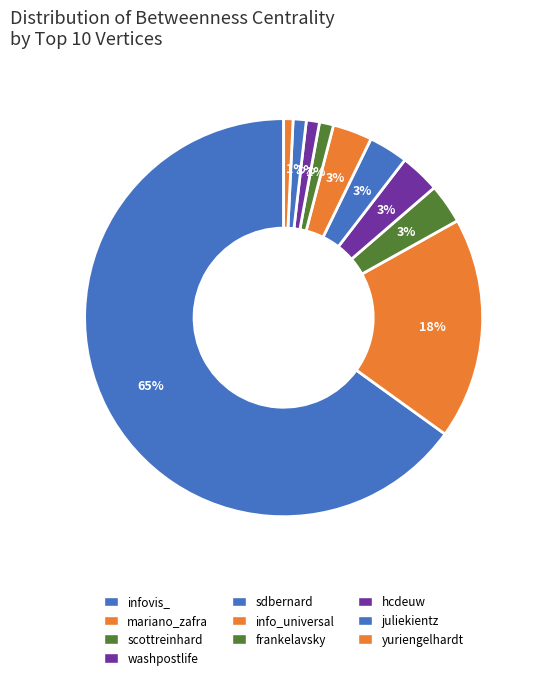

The frankelavsky slice represents 1% of the pie. True or false?

True